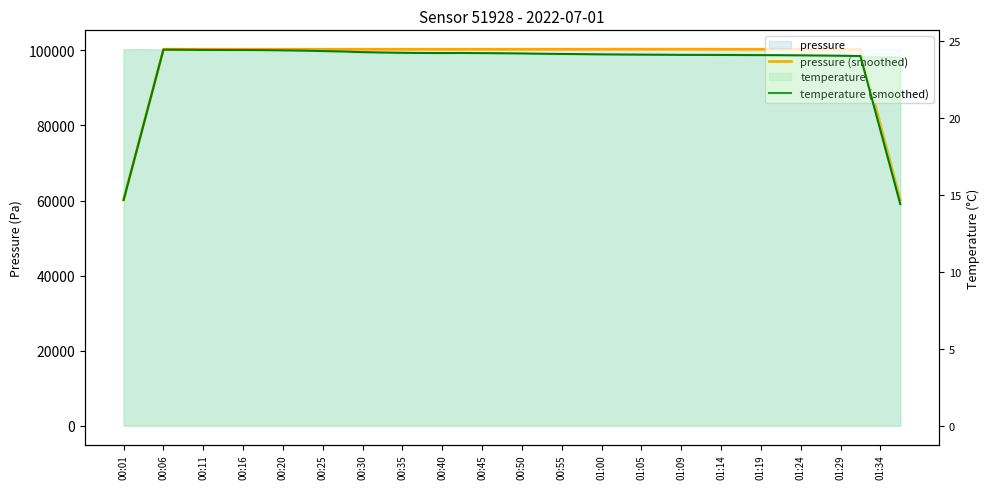

Does the chart have visible grid lines?

No